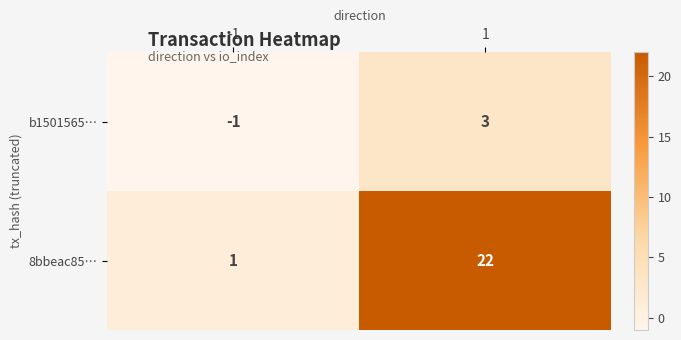

Which series changed the most between -1 and 1?

8bbeac85…